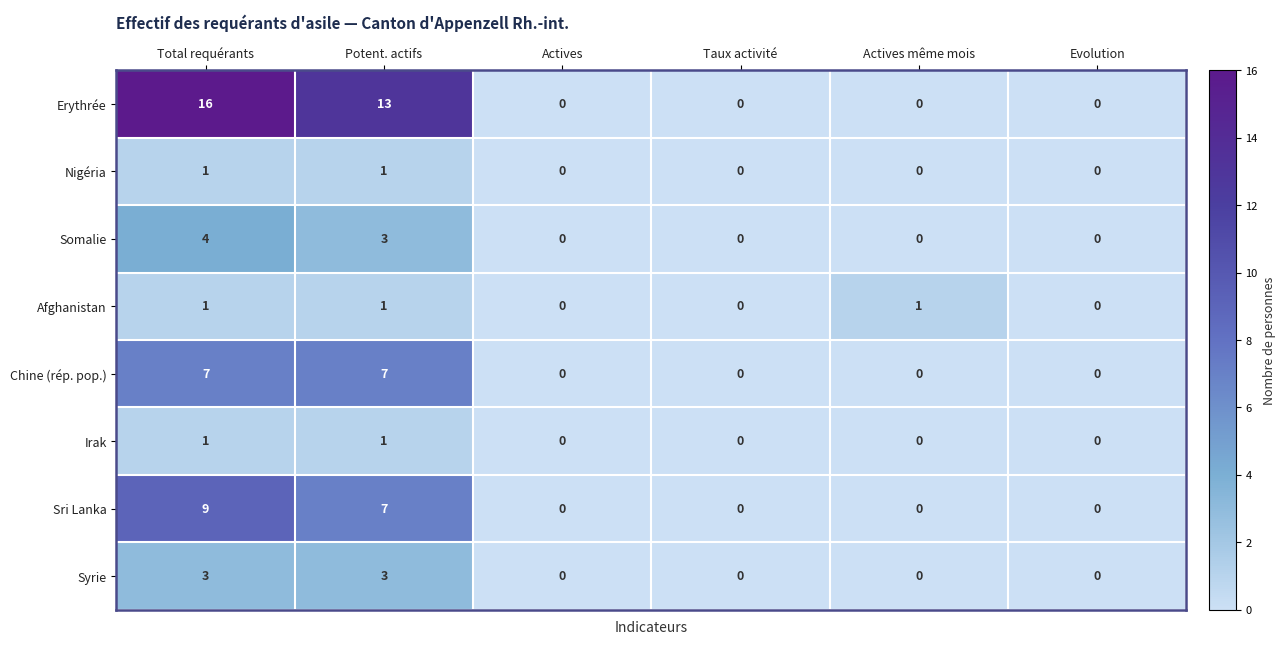

At which category does the chart reach its peak across all series?

Total requérants